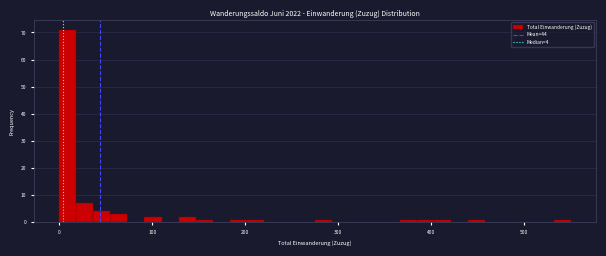

Around what value on the x-axis is the tallest bar? Give the approximate position of its centre, as read against the axis.

10